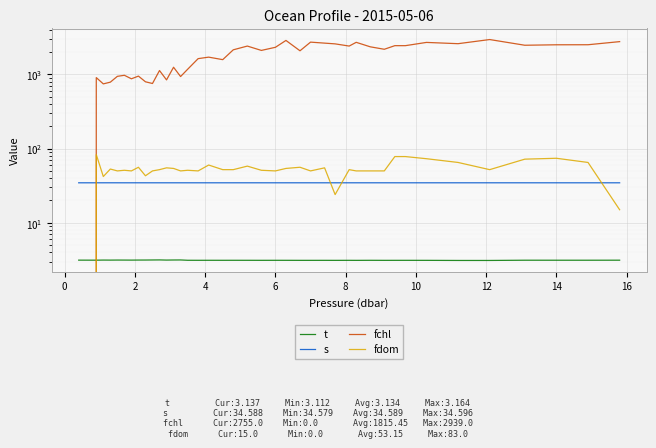

The value of s at 18 is 18.2. True or false?

False